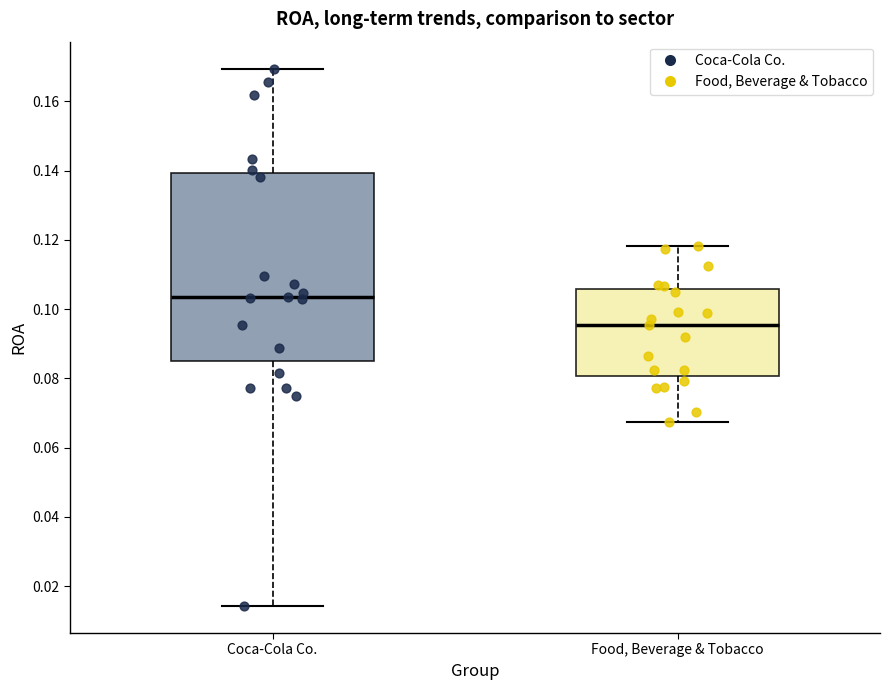

Reading left to right, transcribe this box plot: for each box, give where its median line is, the range the box spans, and where its two whiskers end, as read against the y-axis. The values are not printed on the chart, so give them approximately, as read against the axis.

Coca-Cola Co.: median 0.104, box 0.086 to 0.140, whiskers 0.014 to 0.170
Food, Beverage & Tobacco: median 0.096, box 0.080 to 0.106, whiskers 0.068 to 0.118